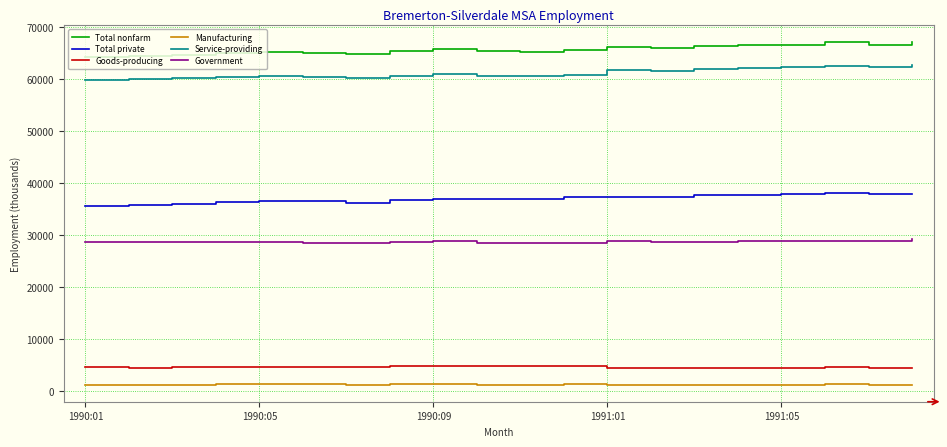

True or false: Service-providing and Goods-producing cross at least once.

False